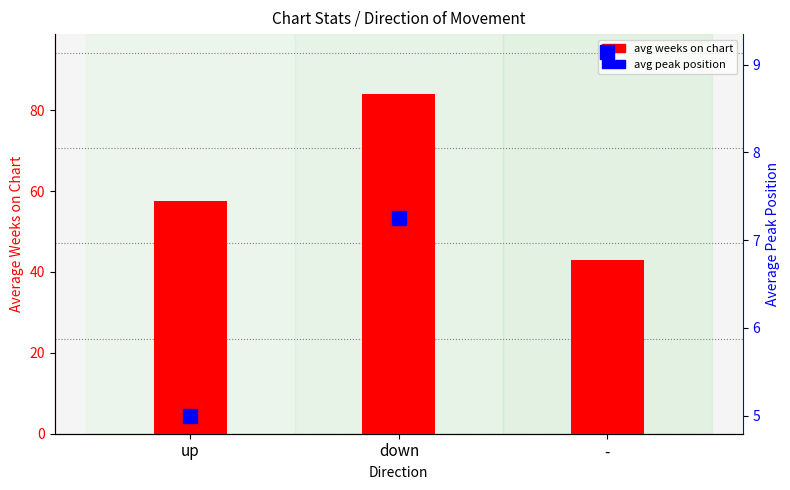

Reading left to right, extract all data points from this chart.

avg weeks on chart: 57.6	84.1	42.9
avg peak position: 5.0	7.2	9.1